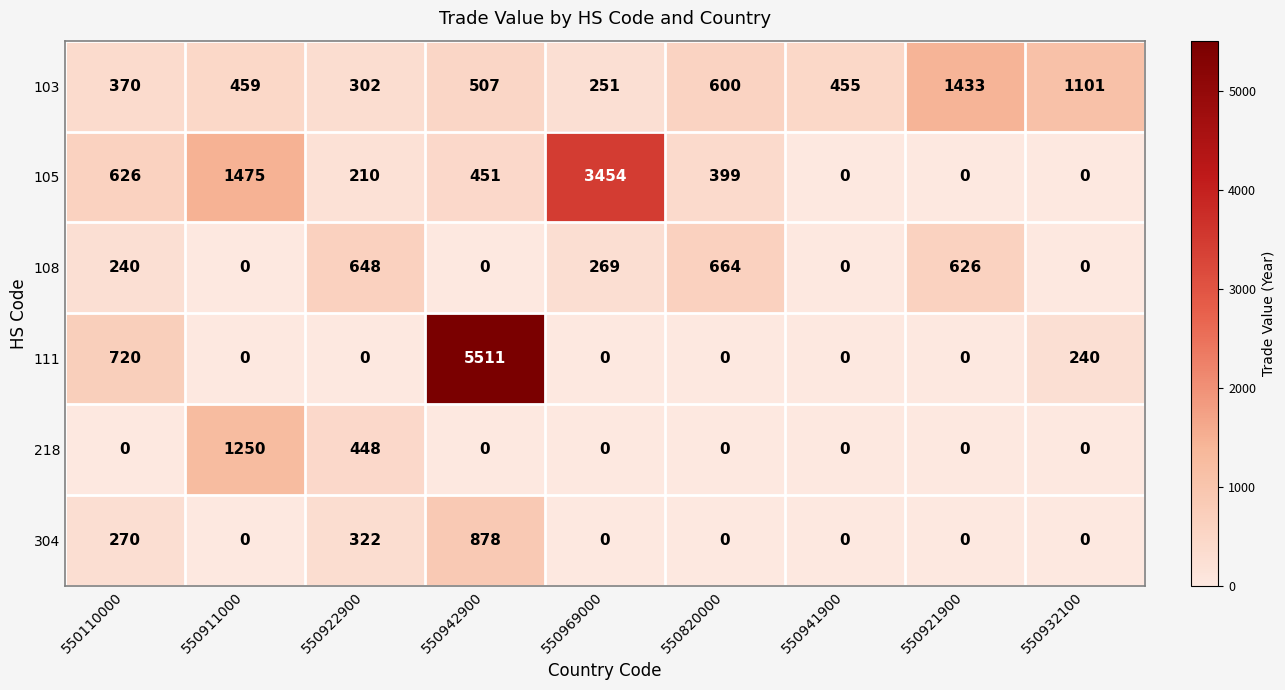

Between 550942900 and 550969000, which series saw the biggest shift?

111